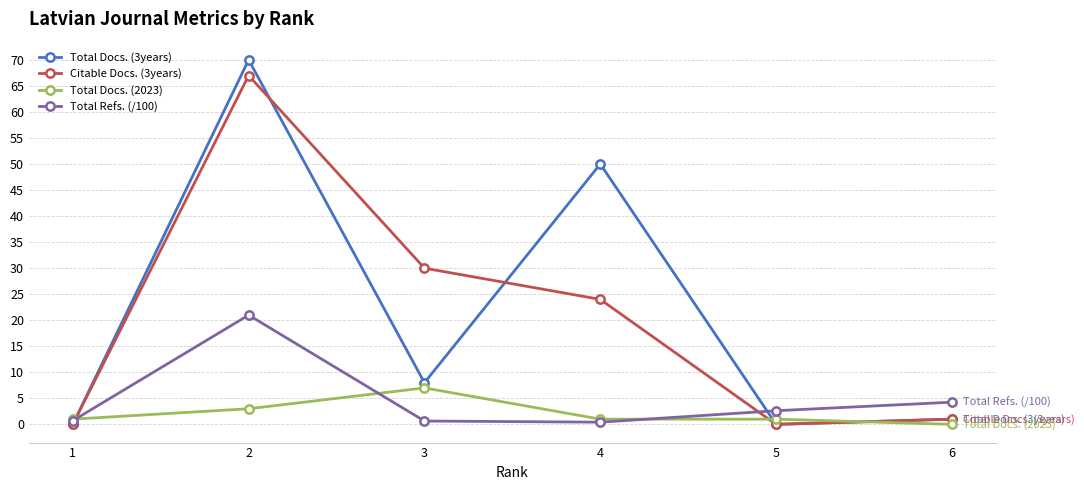

Count the number of data series in this chart.

4